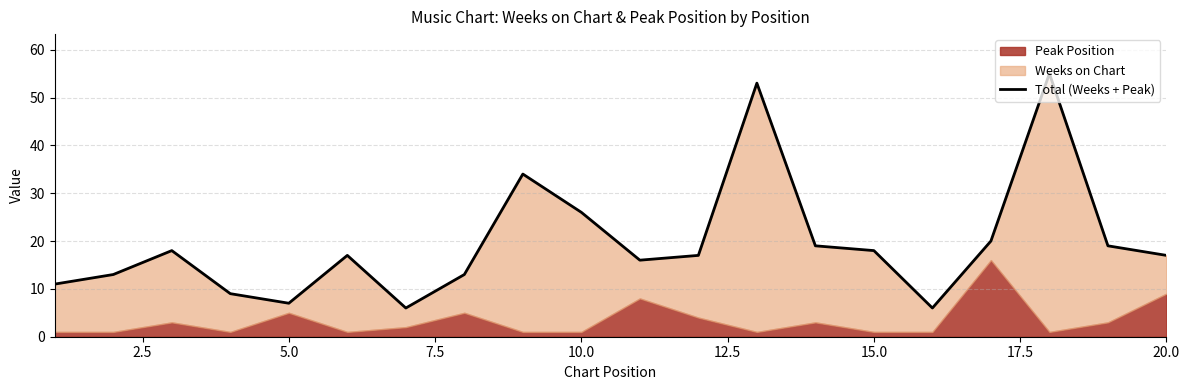

True or false: the data shows 21 at 10.

False